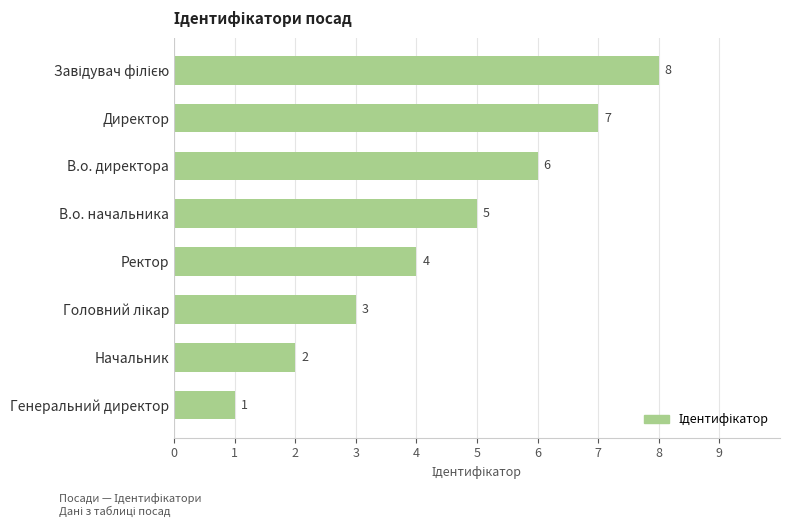

What is the value of the 1st bar from the top?

8